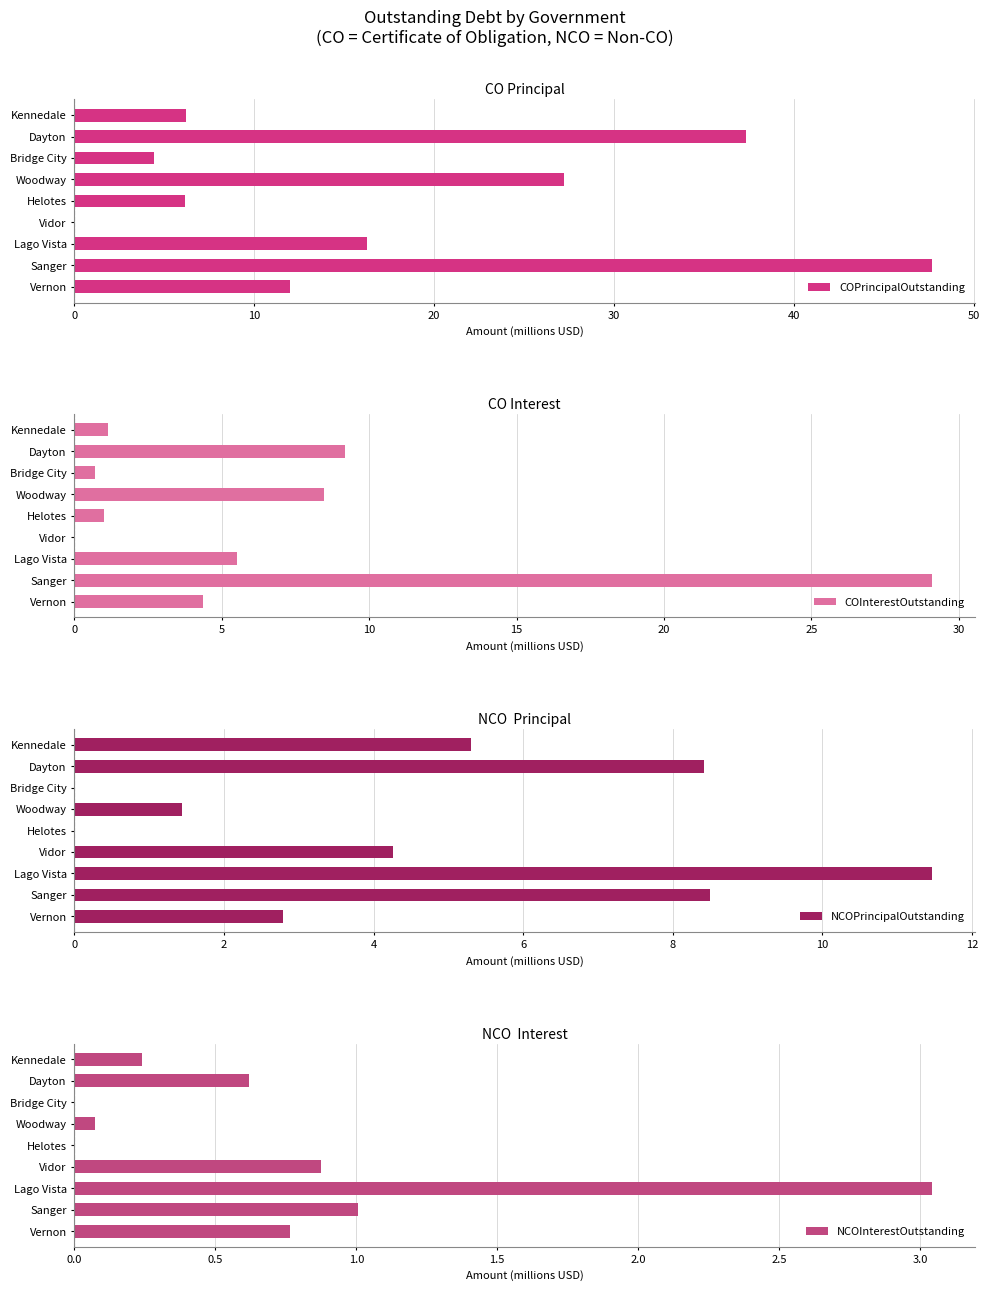

At which label does COPrincipalOutstanding reach its peak?

Sanger